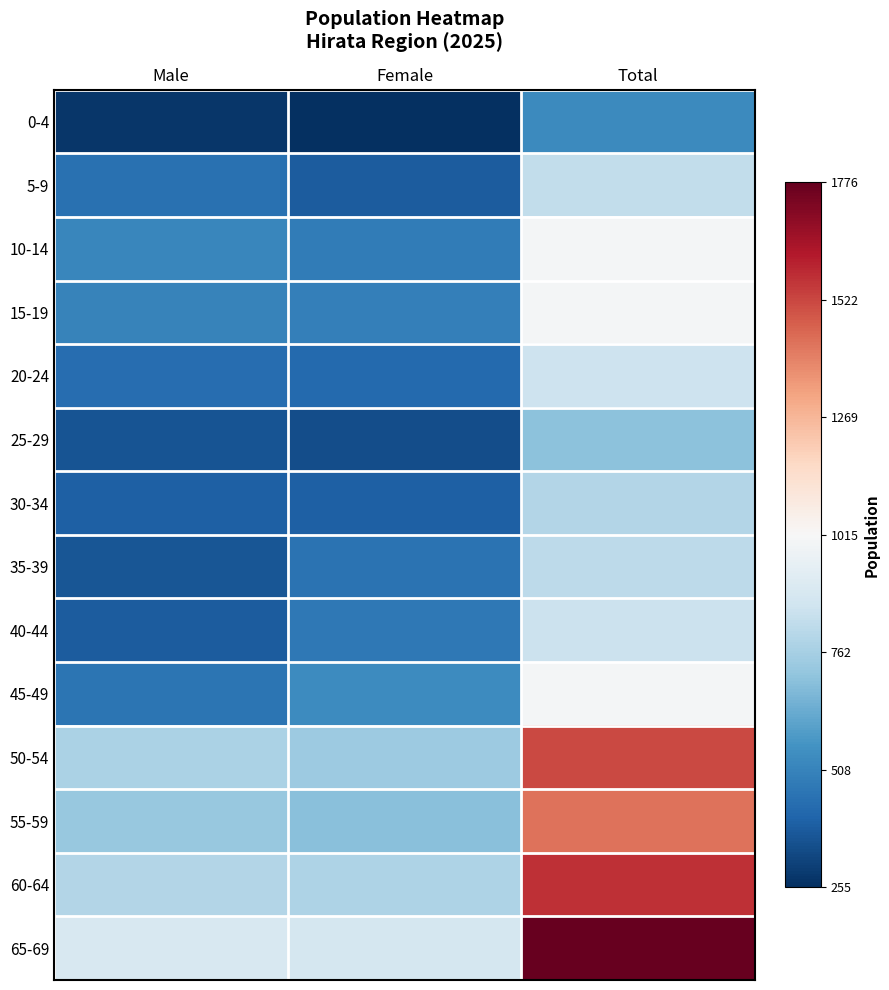

At Male, list the series in order from largest to smallest.

65-69, 60-64, 50-54, 55-59, 10-14, 15-19, 45-49, 5-9, 20-24, 30-34, 40-44, 35-39, 25-29, 0-4